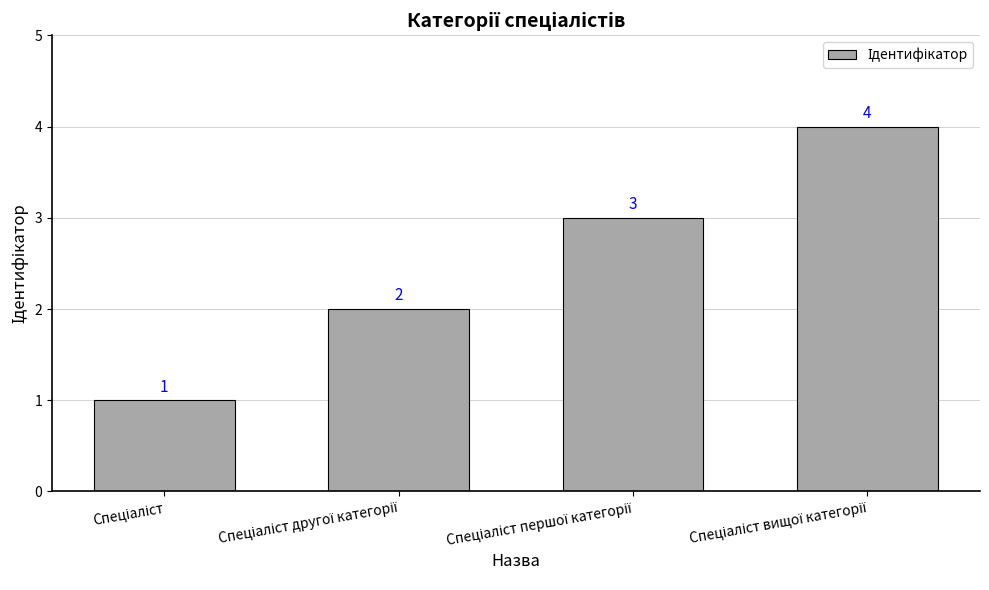

Count the values in the range 2 to 4.

3